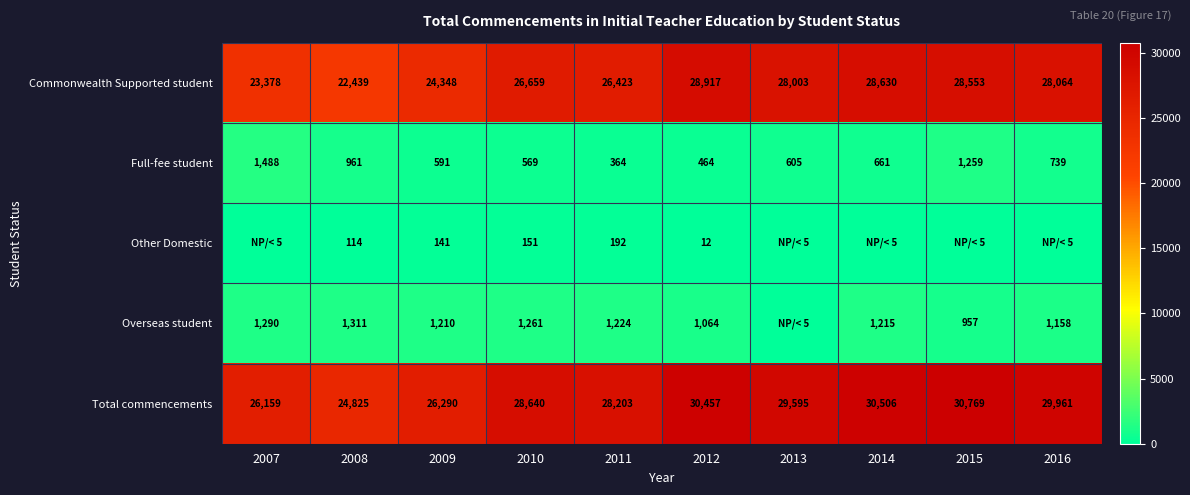

Which label corresponds to the largest value in the chart?

2015